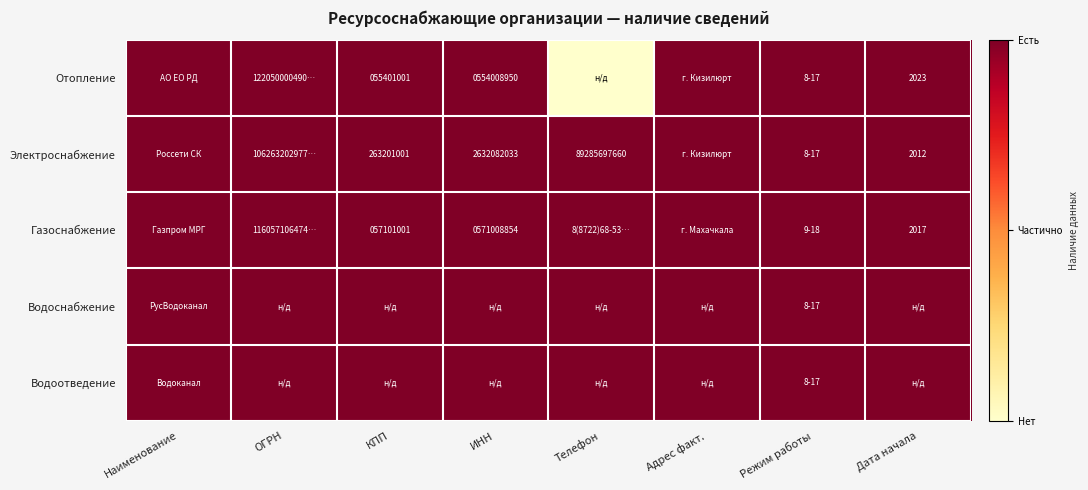

What is the maximum value shown in the chart?

1